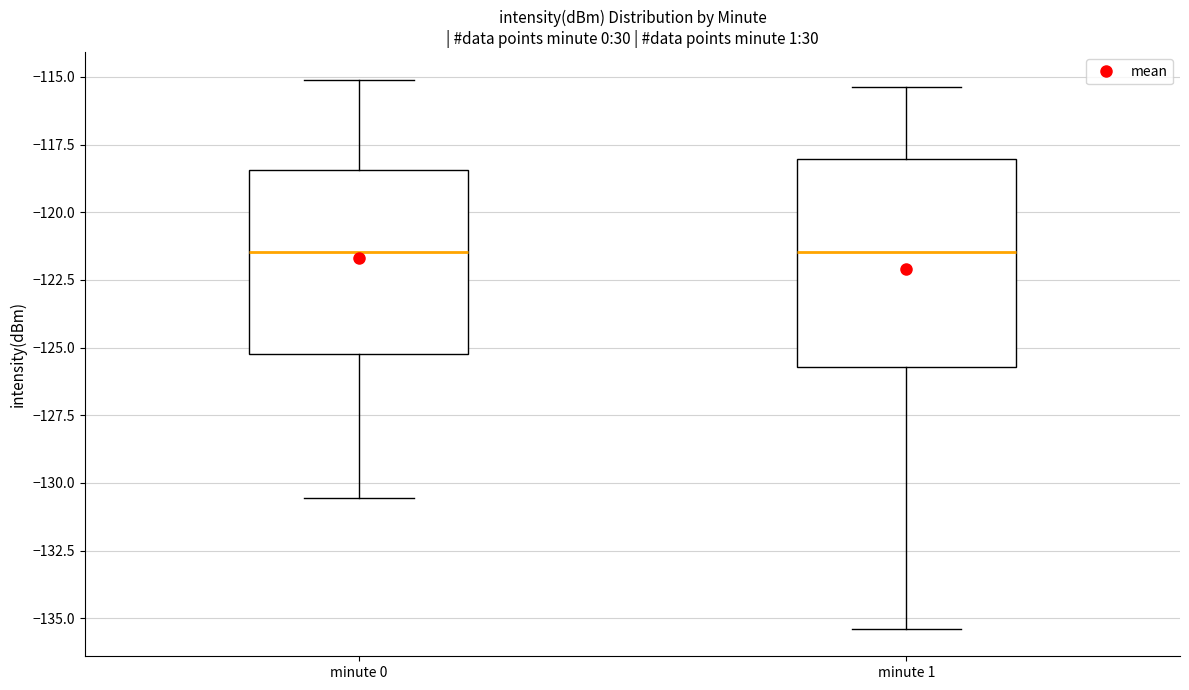

Comparing the boxes themselves (not the whiskers), which one is the tallest?

minute 1